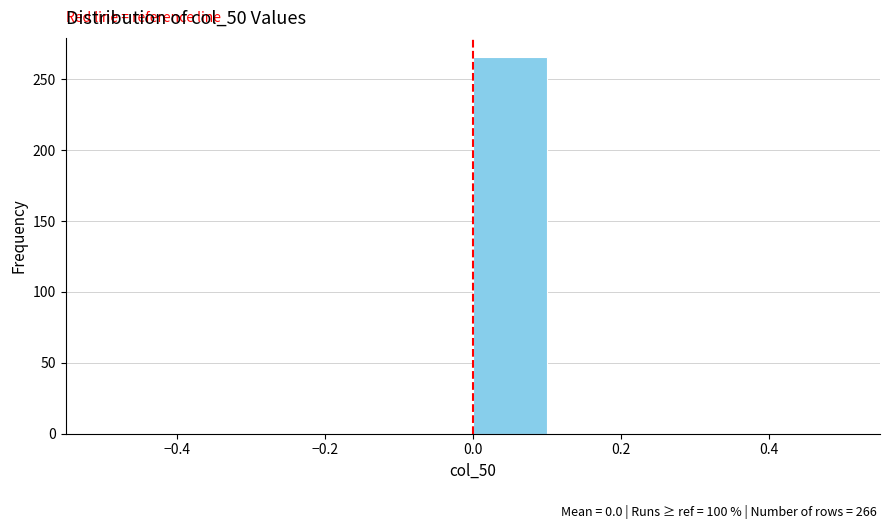

Which range on the x-axis has the tallest bar?

0.0 to 0.1